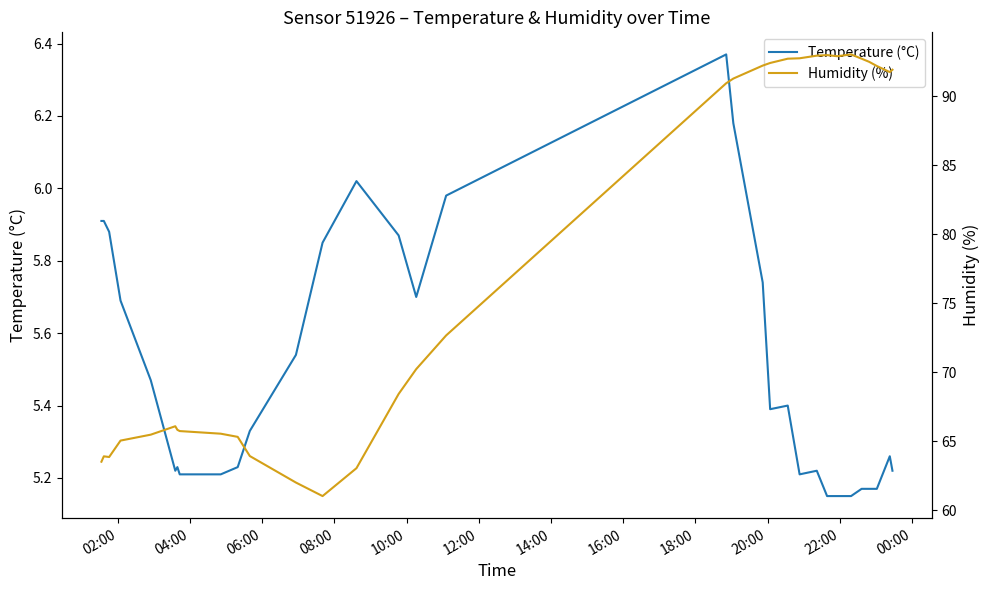

True or false: Temperature (°C) and Humidity (%) cross at least once.

False